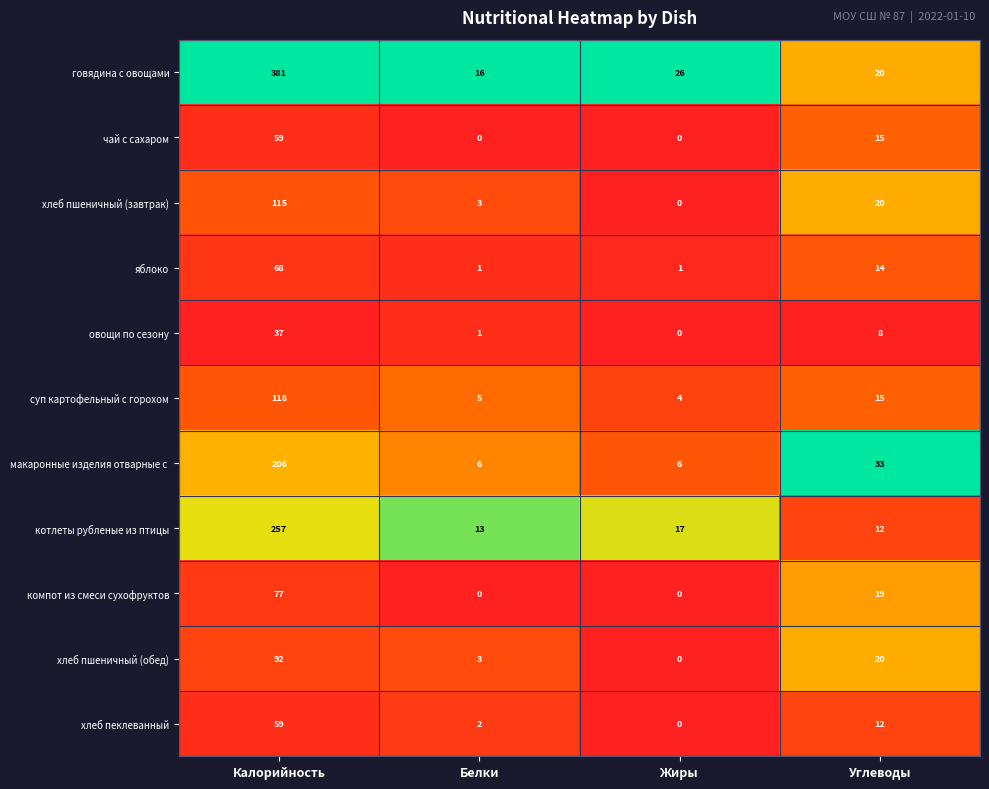

Where does the яблоко series first go above 14?

Калорийность